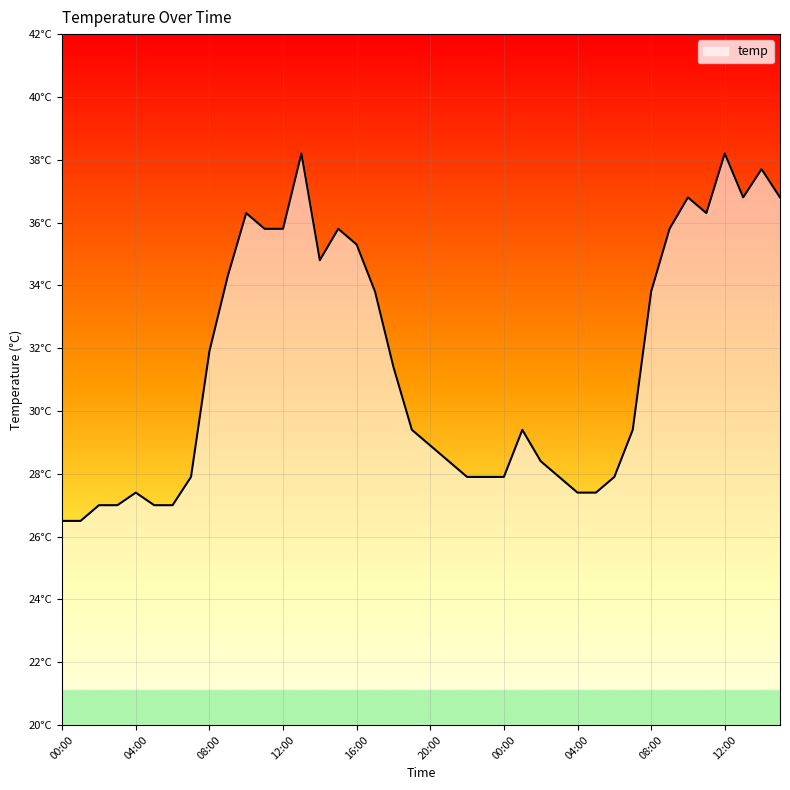

Does the chart have visible grid lines?

Yes